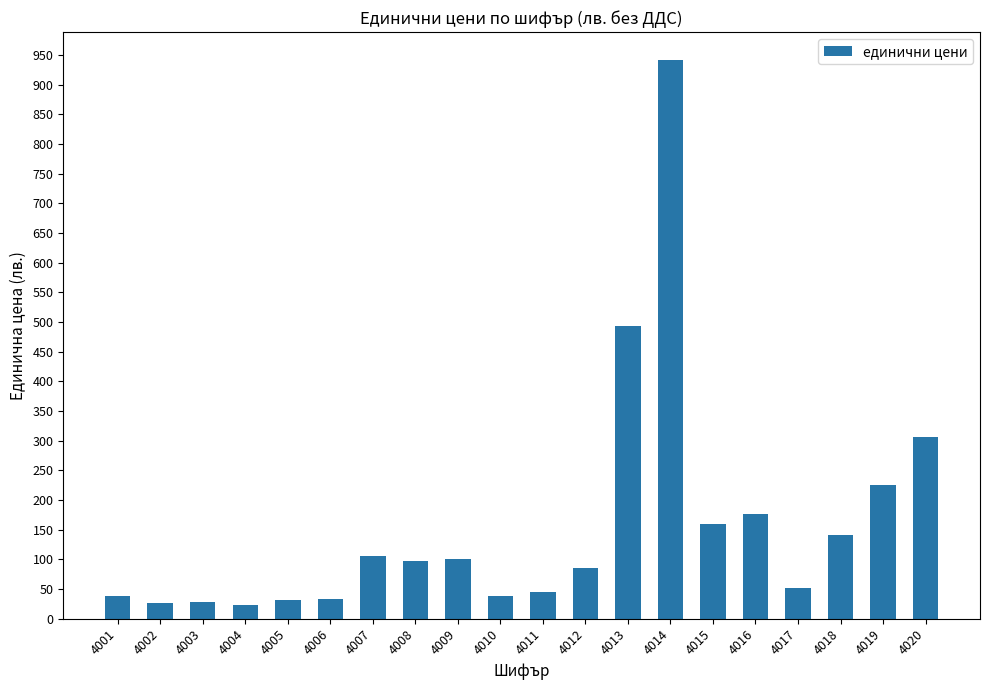

Which category has the highest value across all series?

4014